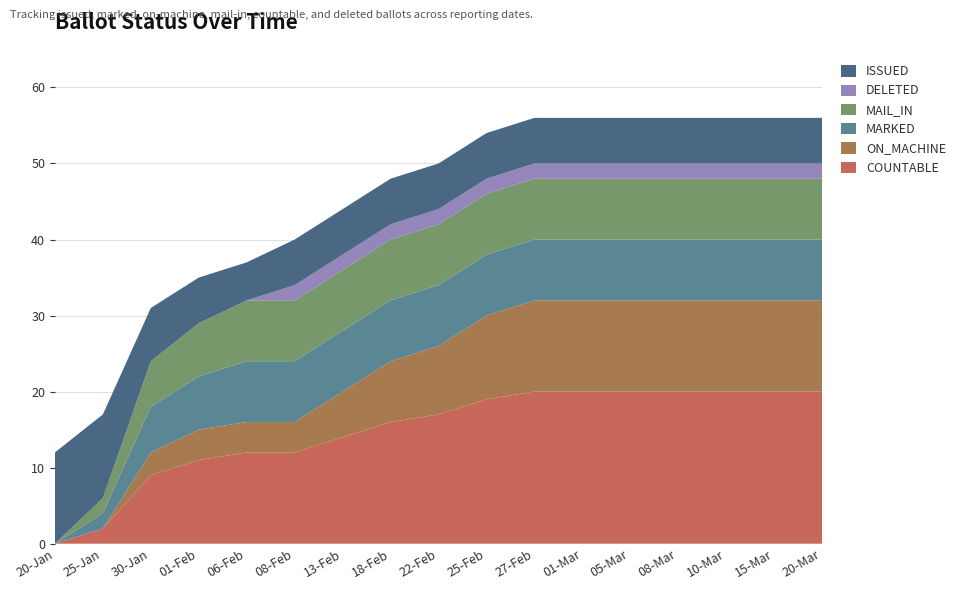

Reading left to right, extract all data points from this chart.

COUNTABLE: 0	2	9	11	12	12	14	16	17	19	20	20	20	20	20	20	20
ON_MACHINE: 0	0	3	4	4	4	6	8	9	11	12	12	12	12	12	12	12
MARKED: 0	2	6	7	8	8	8	8	8	8	8	8	8	8	8	8	8
MAIL_IN: 0	2	6	7	8	8	8	8	8	8	8	8	8	8	8	8	8
DELETED: 0	0	0	0	0	2	2	2	2	2	2	2	2	2	2	2	2
ISSUED: 12	11	7	6	5	6	6	6	6	6	6	6	6	6	6	6	6